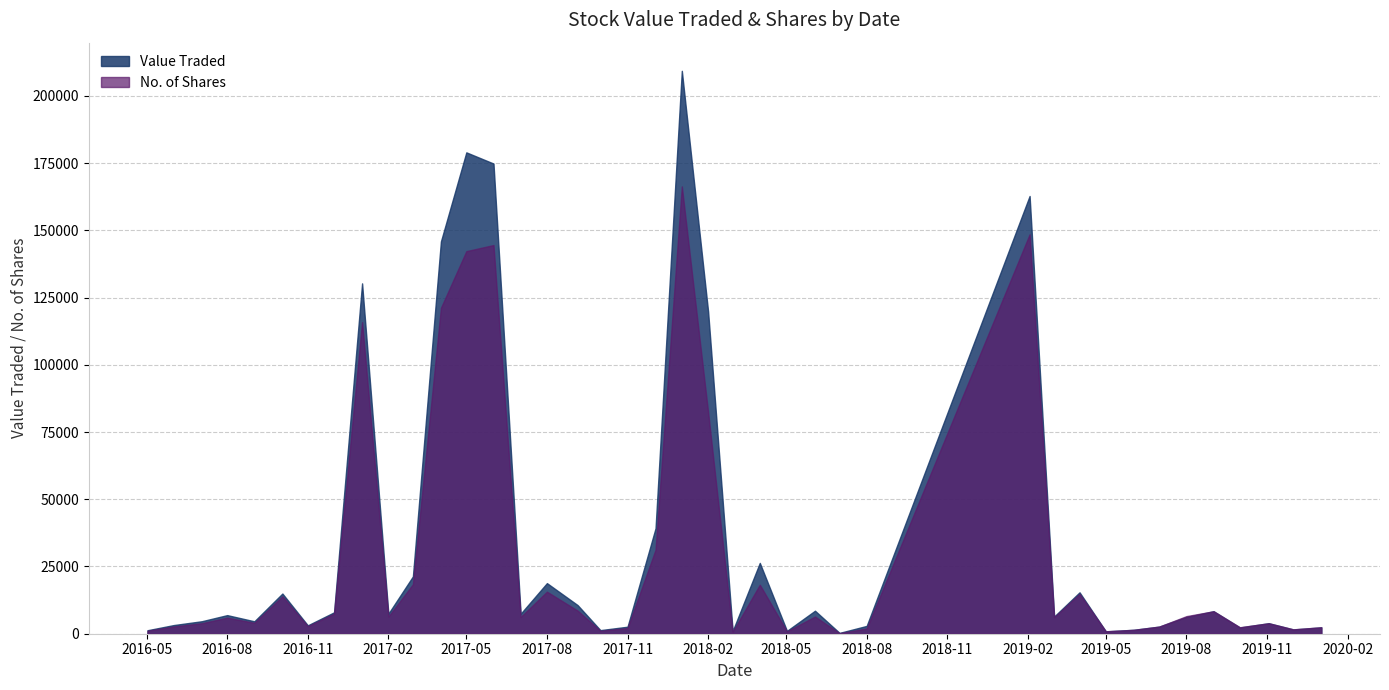

Which series has the largest range (max minus min)?

Value Traded